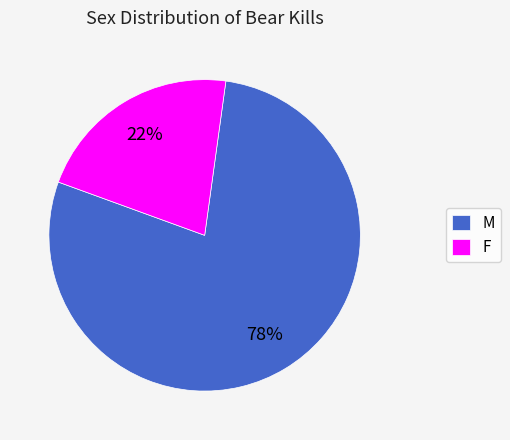

Is it true that F is 39% of the pie?

False